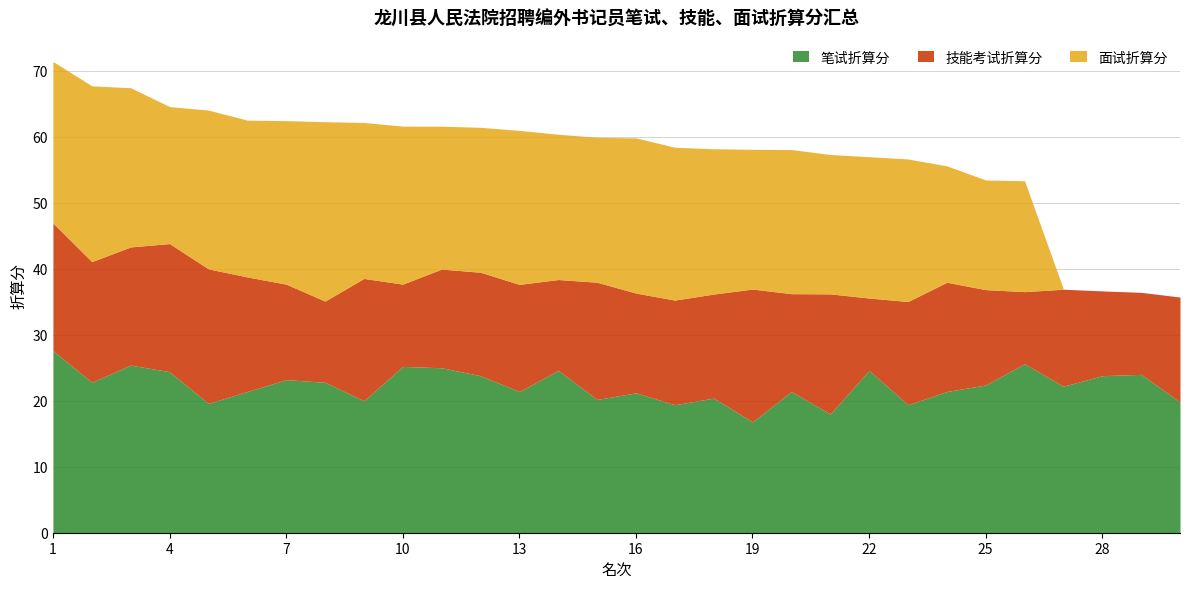

Reading left to right, extract all data points from this chart.

笔试折算分: 27.6	22.8	25.4	24.4	19.6	21.4	23.2	22.8	20.0	25.2	25.0	23.8	21.4	24.6	20.2	21.2	19.4	20.4	16.8	21.4	18.0	24.6	19.4	21.4	22.4	25.6	22.2	23.8	24.0	19.8
技能考试折算分: 19.3	18.3	17.9	19.4	20.4	17.4	14.5	12.3	18.5	12.5	14.9	15.7	16.2	13.8	17.8	15.1	15.9	15.8	20.1	14.8	18.2	11.0	15.6	16.6	14.4	10.9	14.7	12.8	12.4	15.9
面试折算分: 24.5	26.6	24.1	20.8	24.1	23.8	24.8	27.2	23.6	23.9	21.7	22.0	23.3	22.0	22.0	23.5	23.2	22.0	21.2	21.8	21.1	21.4	21.6	17.6	16.6	16.8	0.0	0.0	0.0	0.0